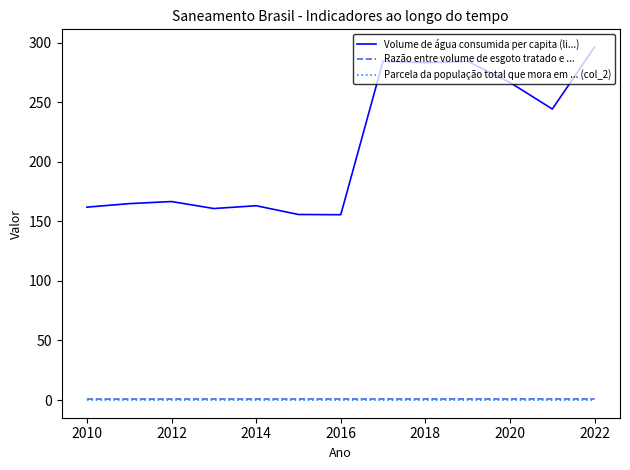

Which series has the widest spread of values?

Volume de água consumida per capita (li...)